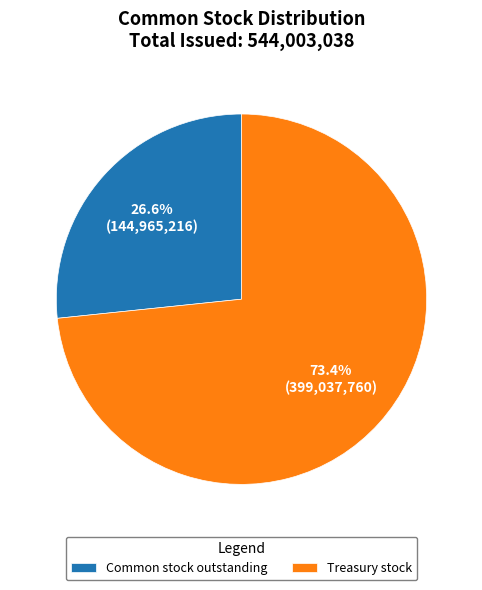

Do Common stock outstanding and Treasury stock together represent more than half of the pie?

Yes